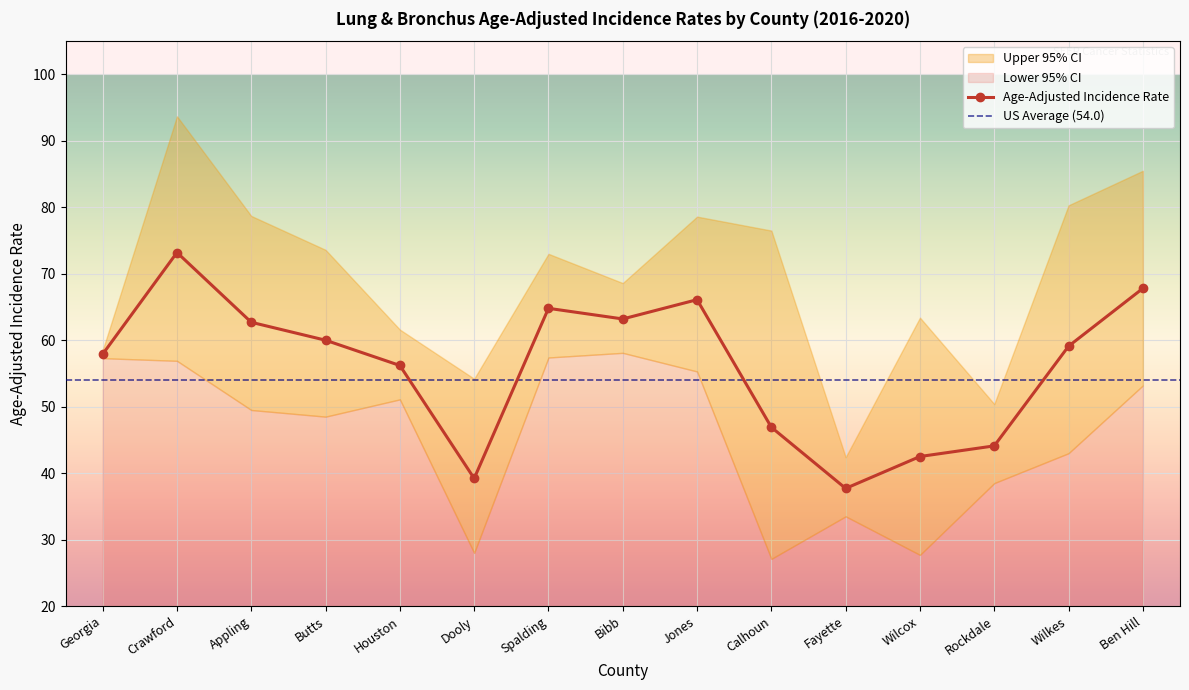

True or false: Age-Adjusted Incidence Rate and Lower 95% CI intersect in this chart.

False